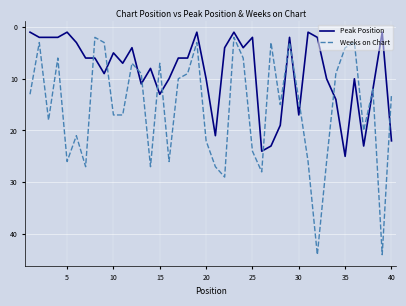

Which series has the widest spread of values?

Weeks on Chart